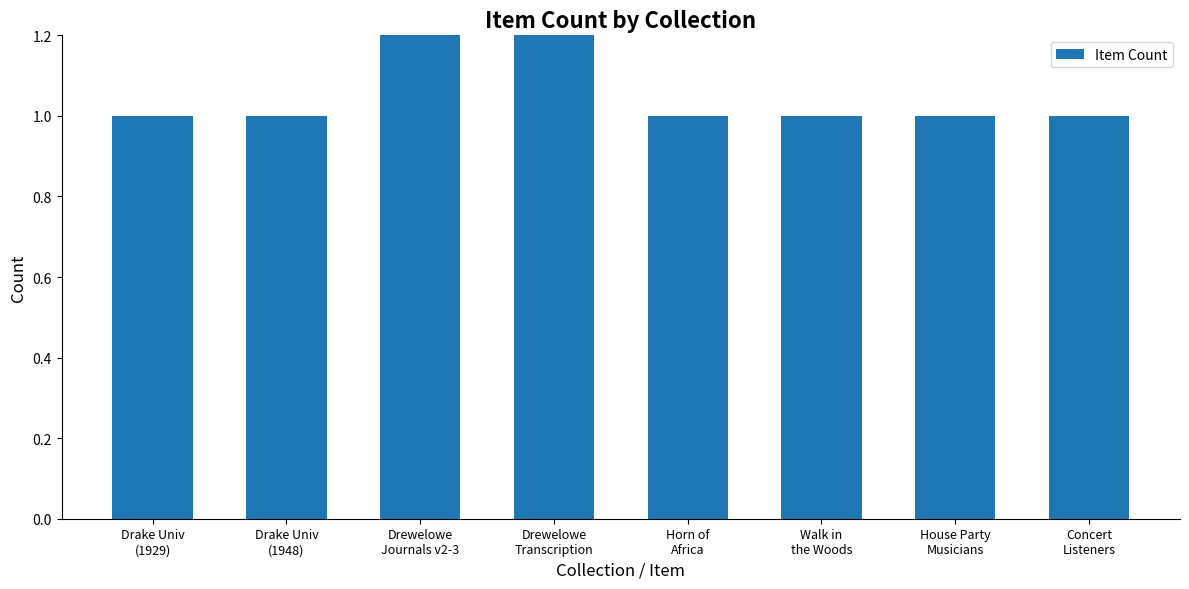

List the labels in order of value, largest first.

Drewelowe
Journals v2-3, Drewelowe
Transcription, Drake Univ
(1929), Drake Univ
(1948), Horn of
Africa, Walk in
the Woods, House Party
Musicians, Concert
Listeners